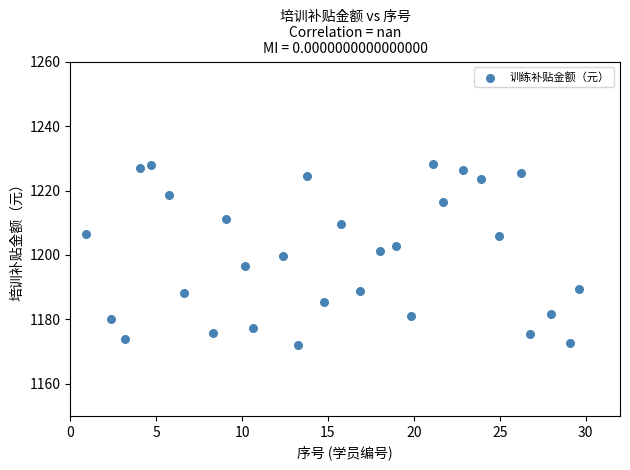

What is the range of X values (max minus min)?

28.7